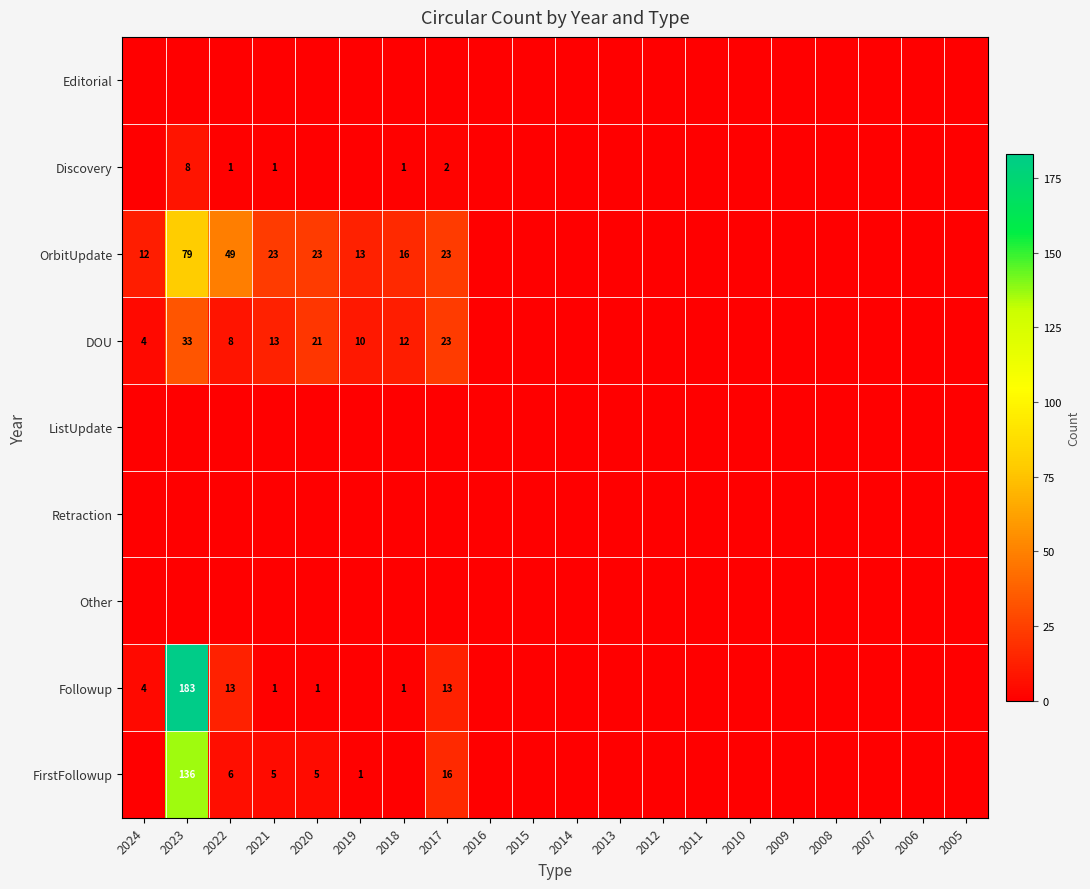

What is the sum of the DOU values at 2020 and 2021?

34